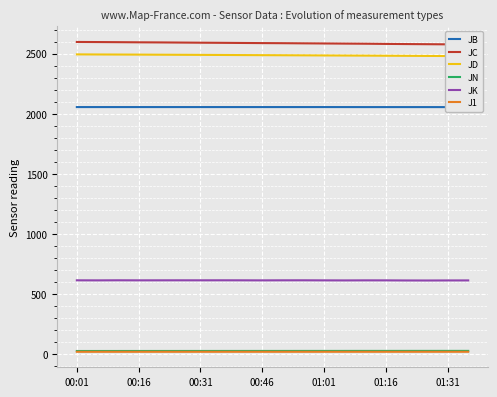

The value of JK at 00:46 is 836.9. True or false?

False